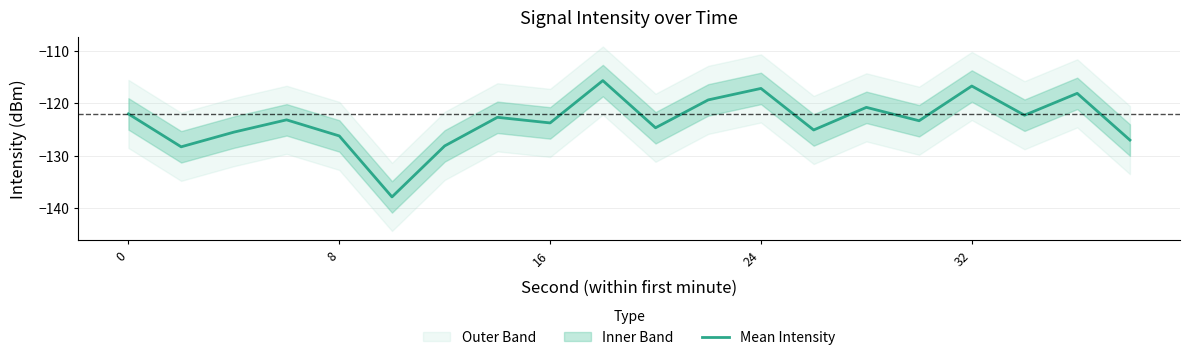

What is the minimum value shown in the chart?

-137.9